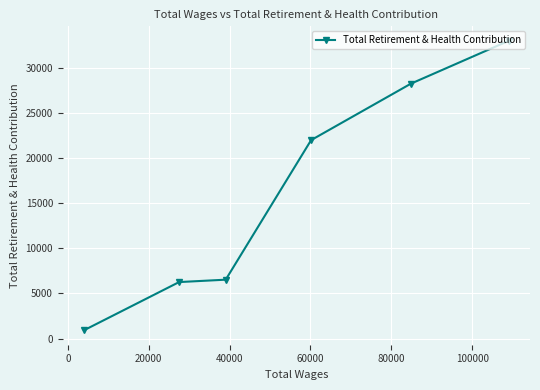

Reading left to right, extract all data points from this chart.

923	6267	6532	22011	28275	33027